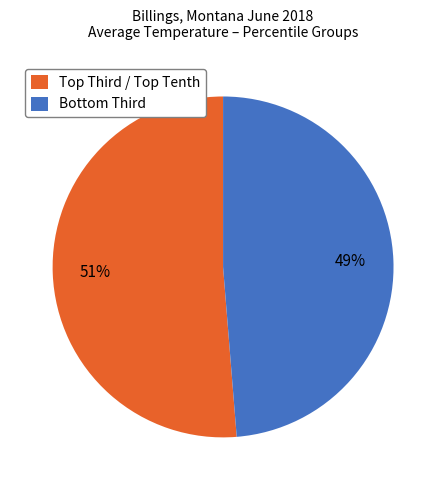

To the nearest percent, what is the average slice percentage?

50%